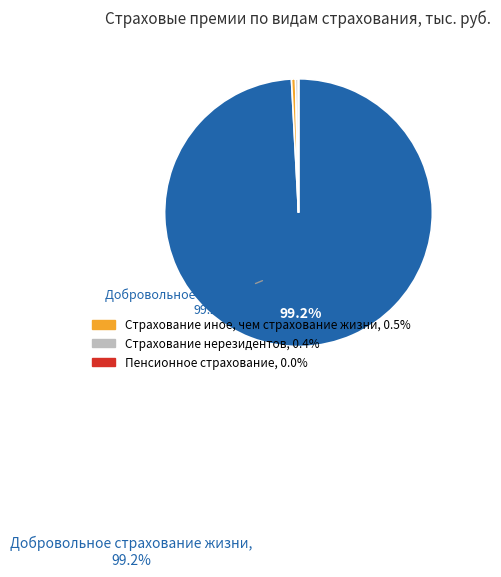

Does any single category account for the majority?

Yes